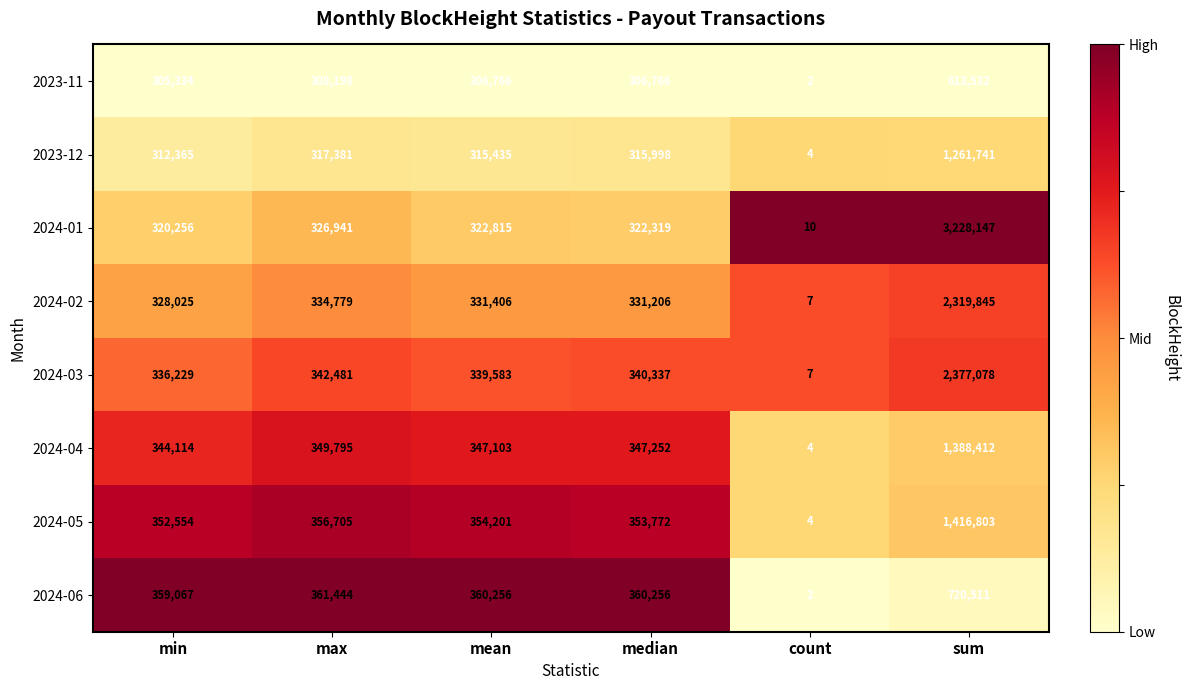

At which category is the sum across all series the highest?

sum